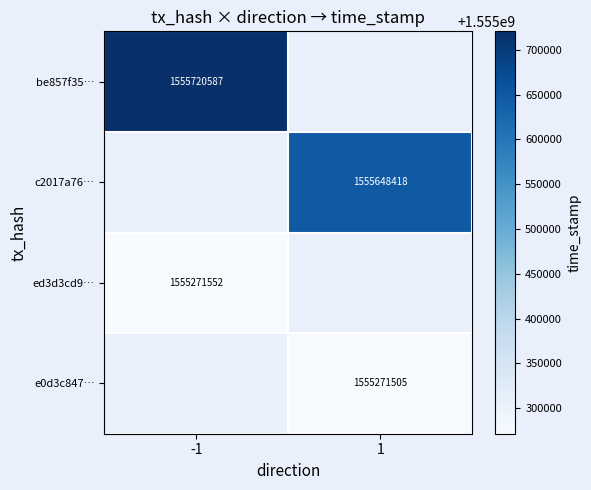

What is the spread (max minus min) of values at -1?

449035.0